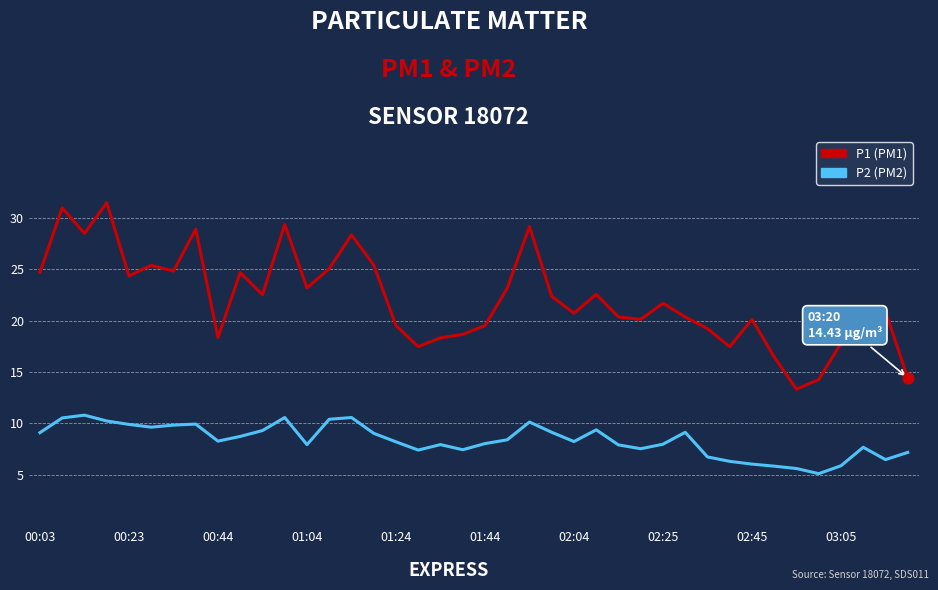

What is the greatest value displayed?

31.5